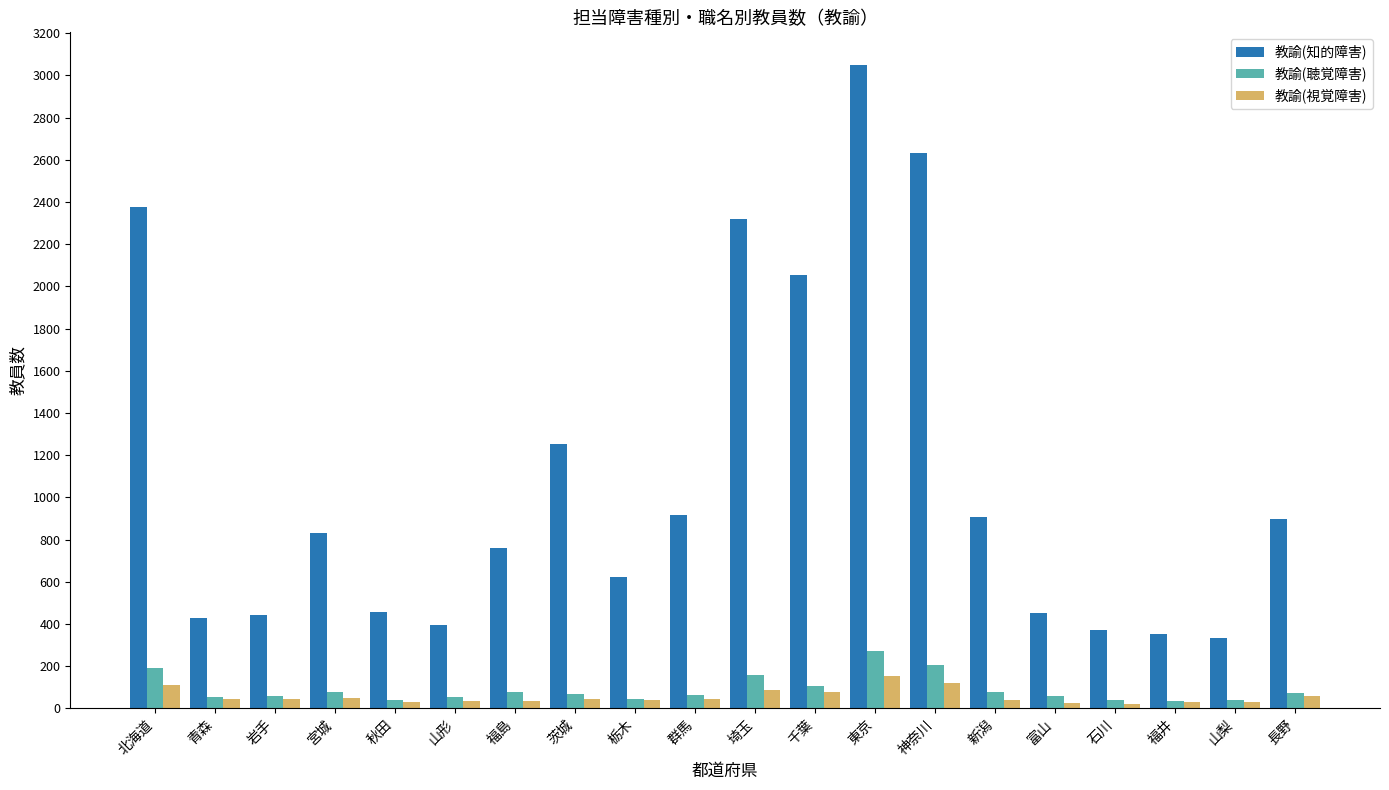

At how many categories does at least one series exceed 1828?

5